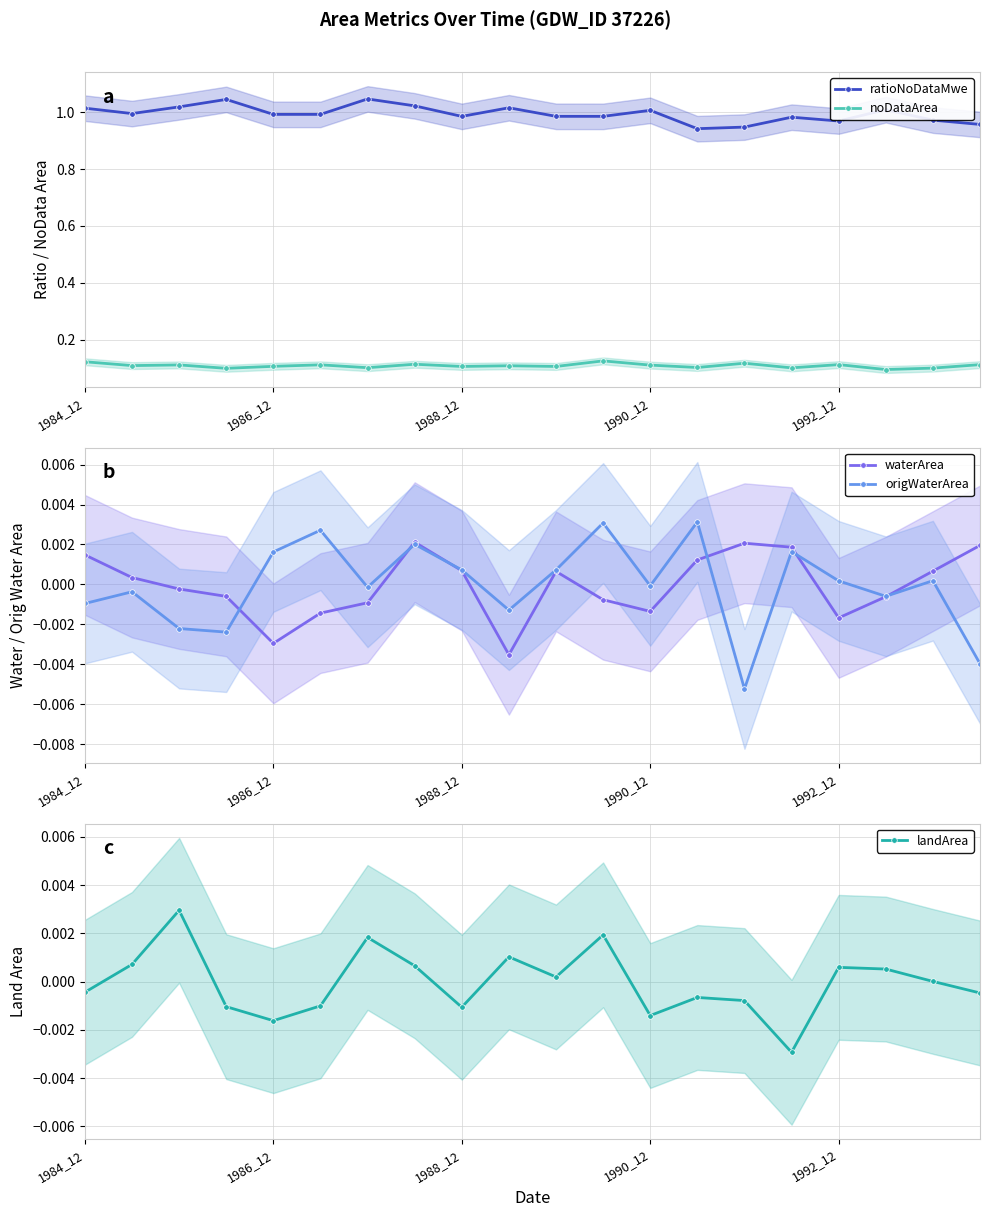

Which category has the highest value in the waterArea series?

7